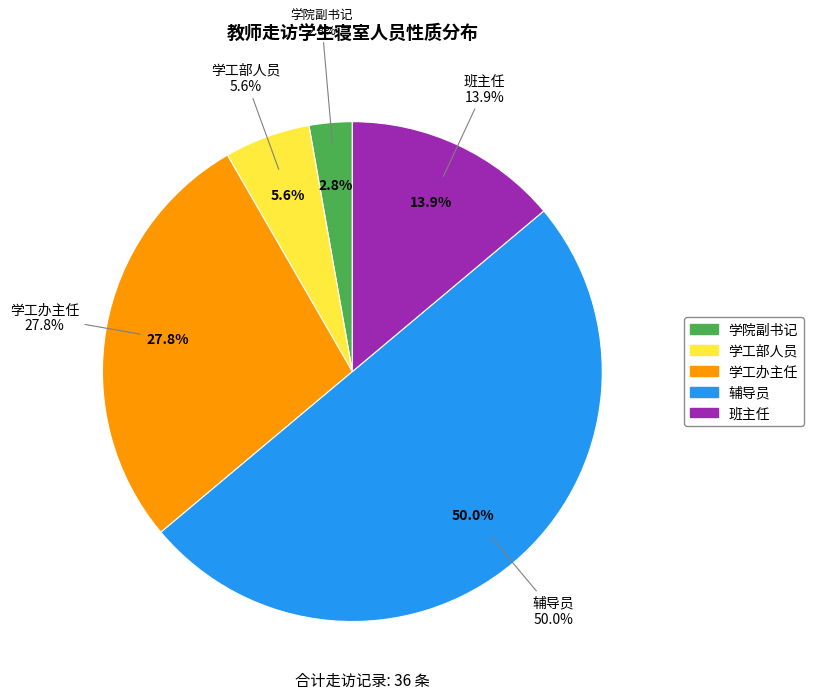

Does 学院副书记 represent more than half of the total?

No